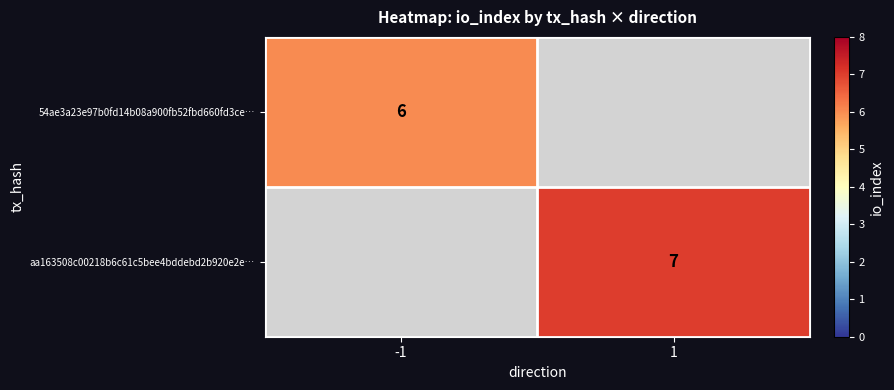

How many distinct data groups are displayed?

2